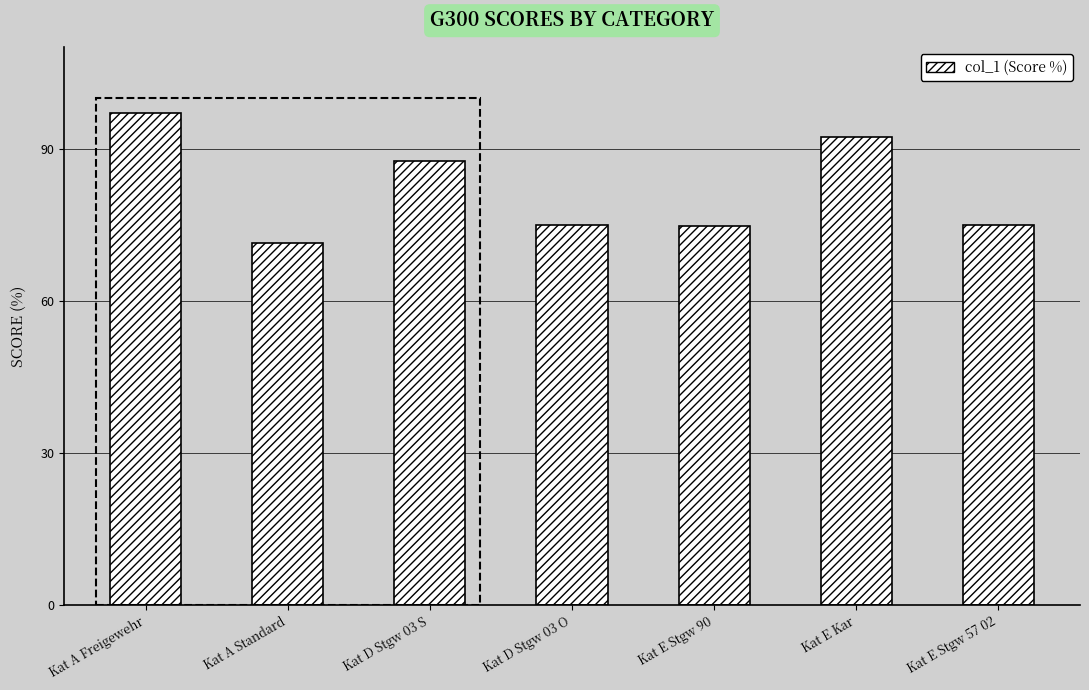

How many distinct data groups are displayed?

1